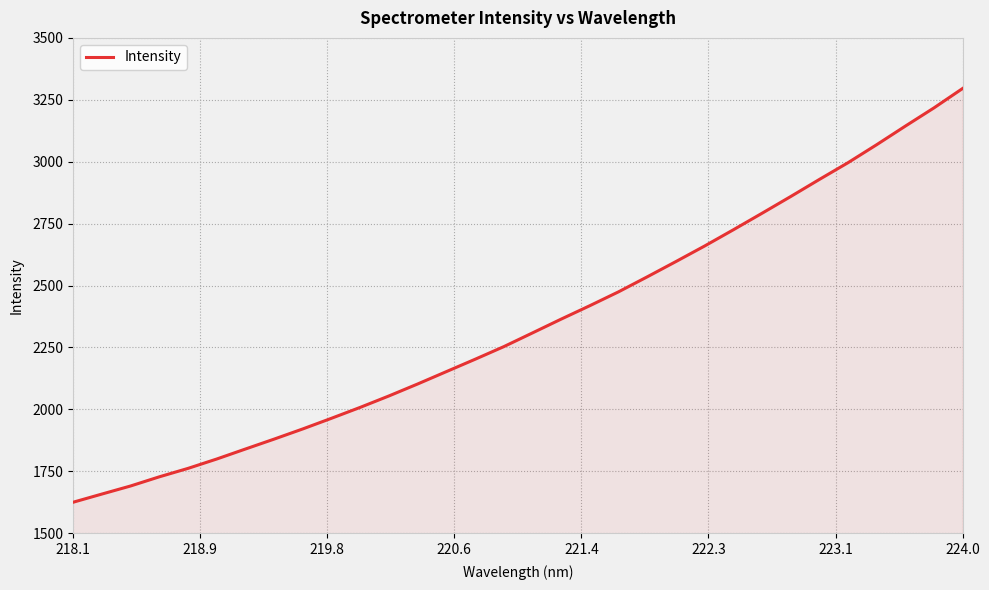

What is the maximum value shown in the chart?

3295.8